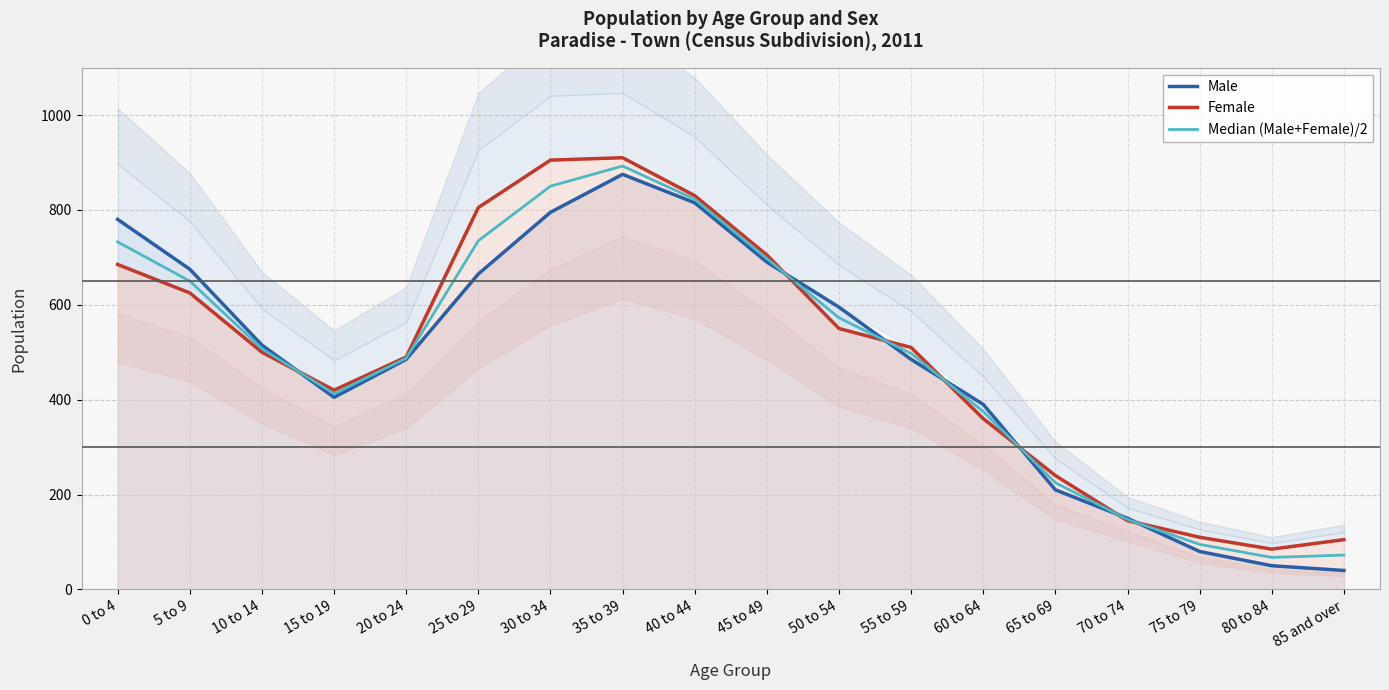

What is the value of the Female point at the 9th from the left?

830.0